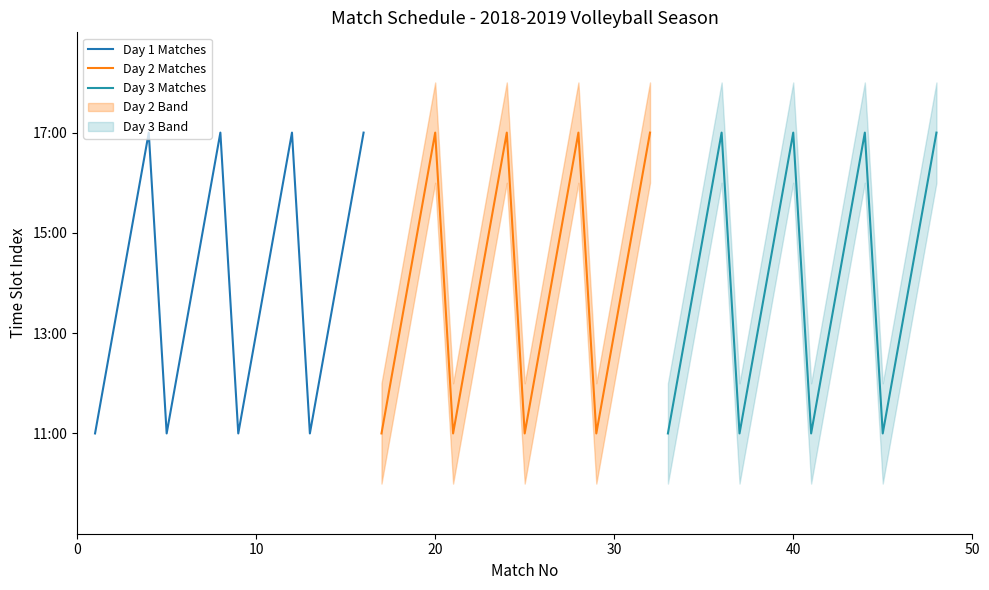

The value of Day 1 Matches at 30 is 26. True or false?

False